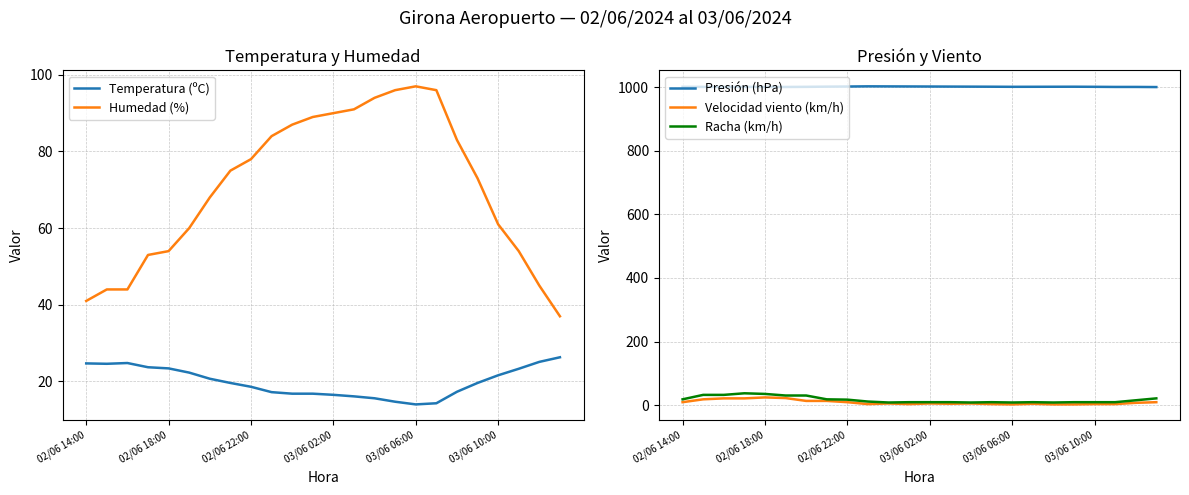

Does the chart have visible grid lines?

Yes